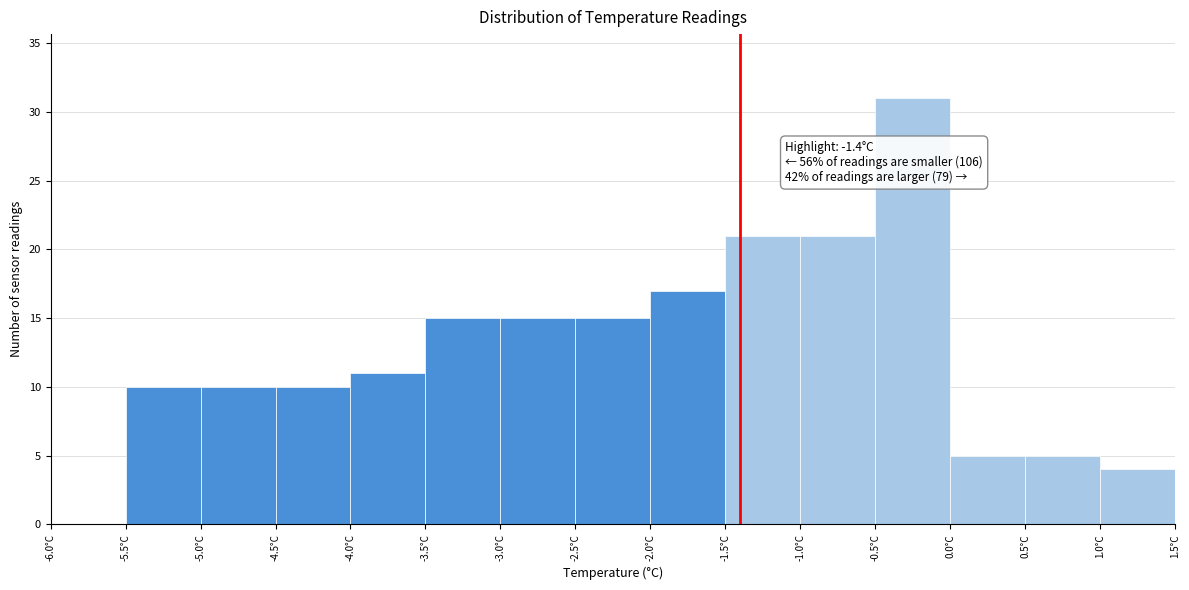

Over which range of the x-axis is the bar tallest?

-0.5 to 0.0